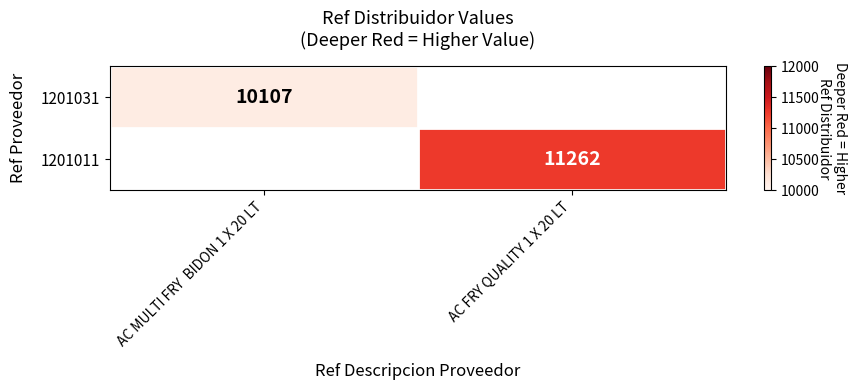

Is it true that 1201031 equals 17784 at AC MULTI FRY  BIDON 1 X 20 LT?

False